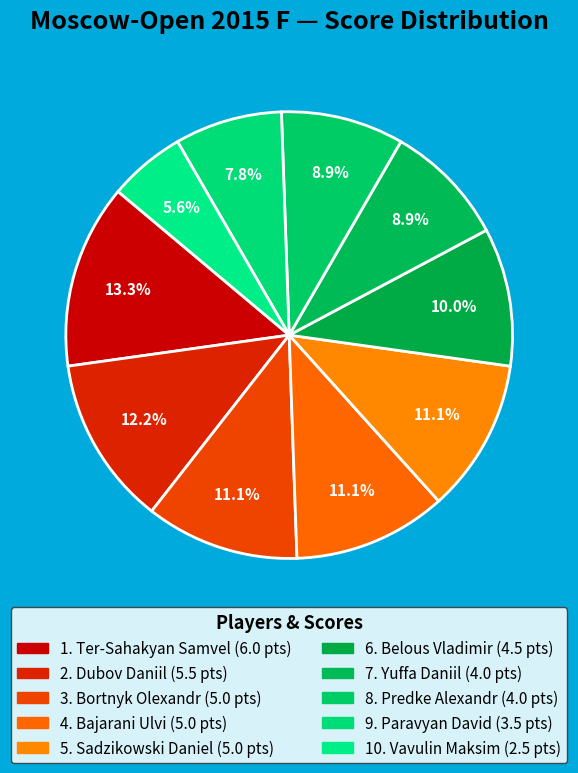

How many segments does this pie chart have?

10